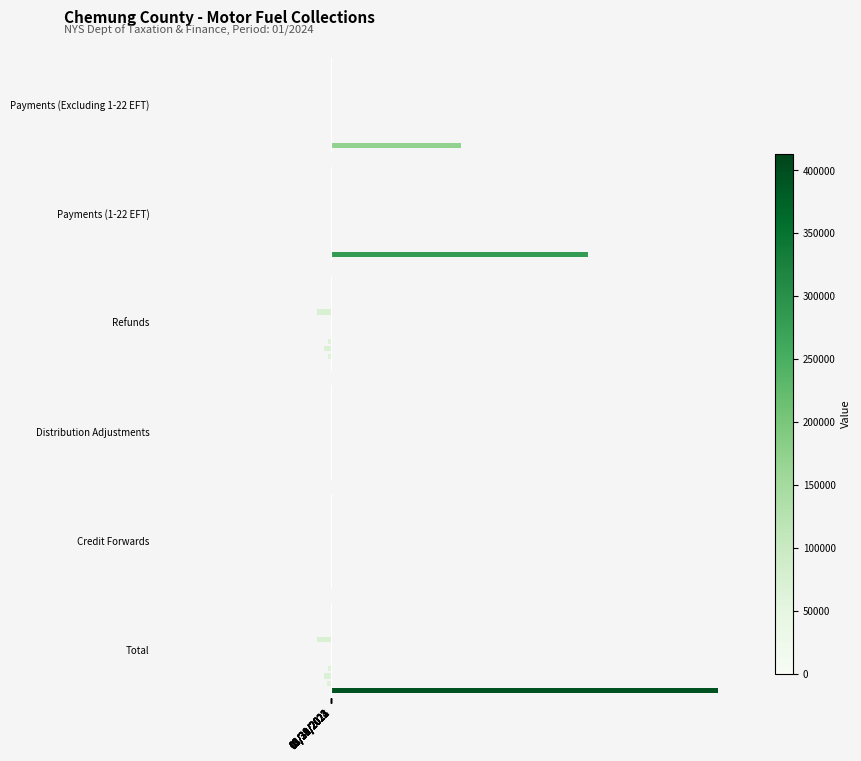

Which series has the largest total across all categories?

Total